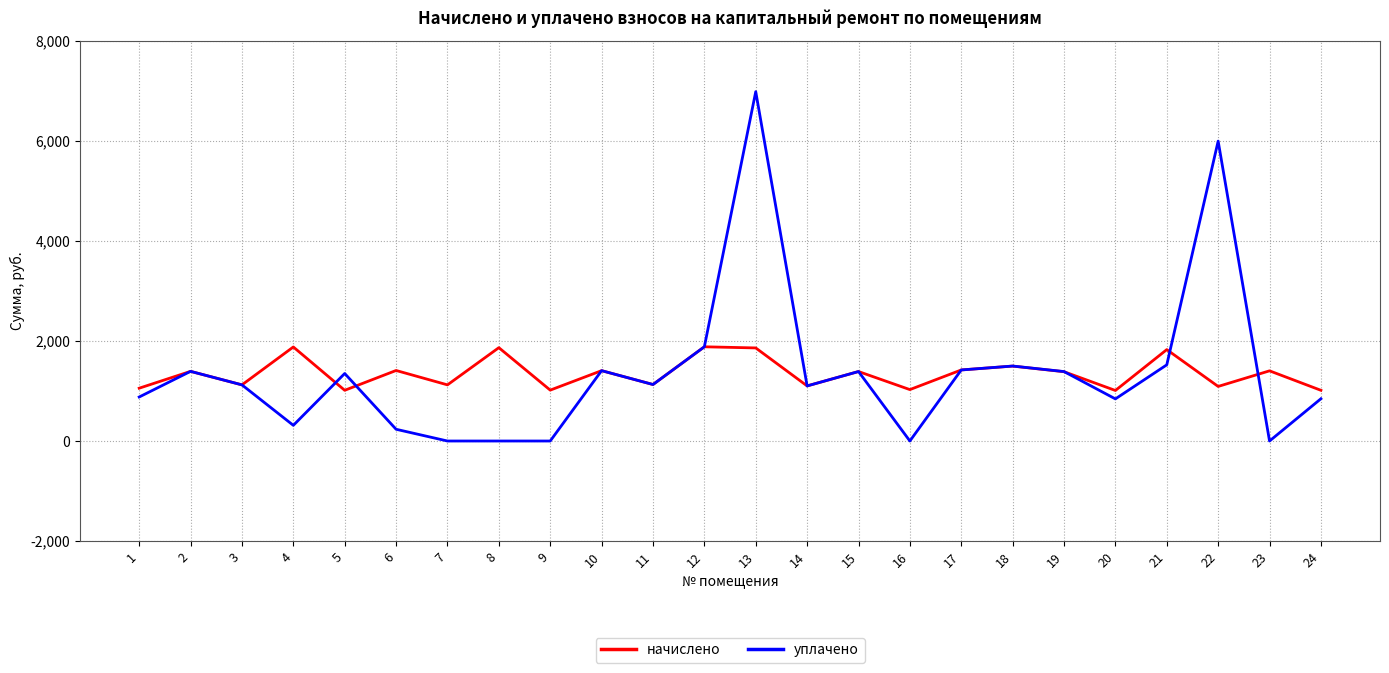

How many values in the начислено series are below 1389?

12